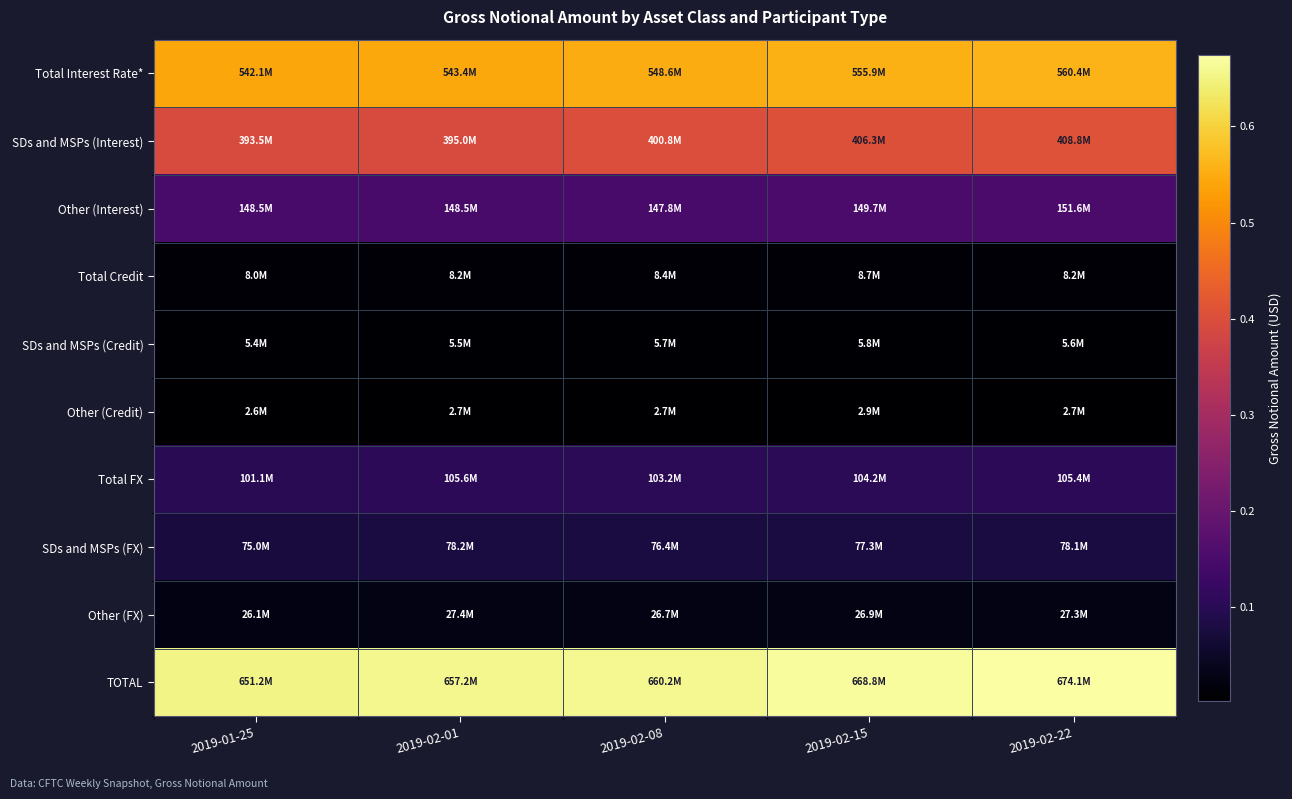

At how many categories does at least one series exceed 0?

5